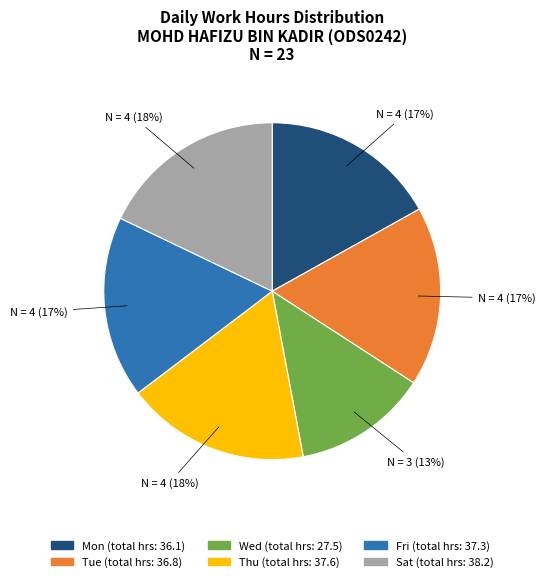

Does any single category account for the majority?

No